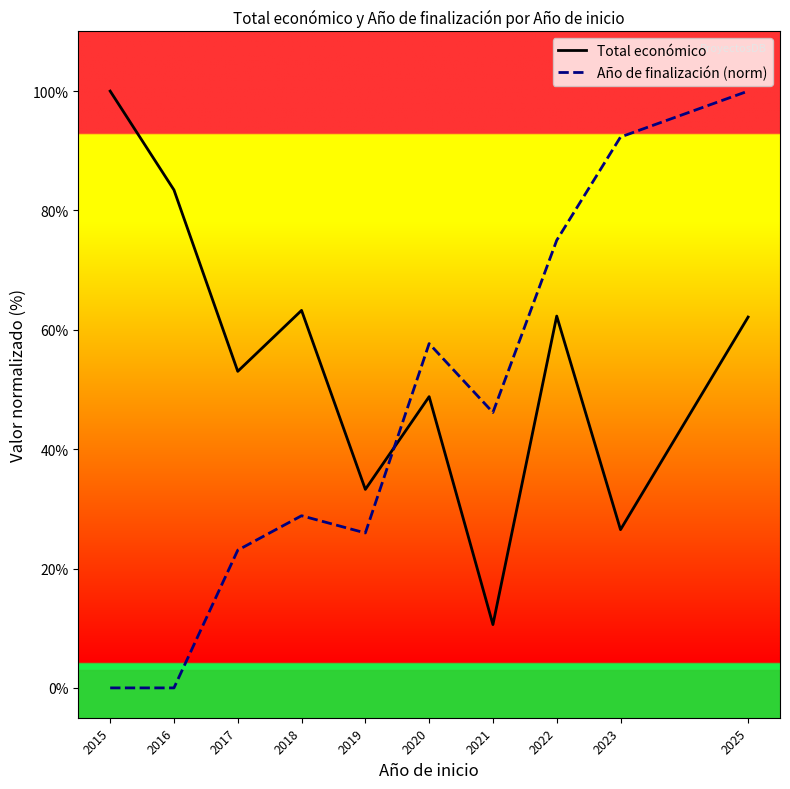

Which category has the highest value in the Total económico series?

2015